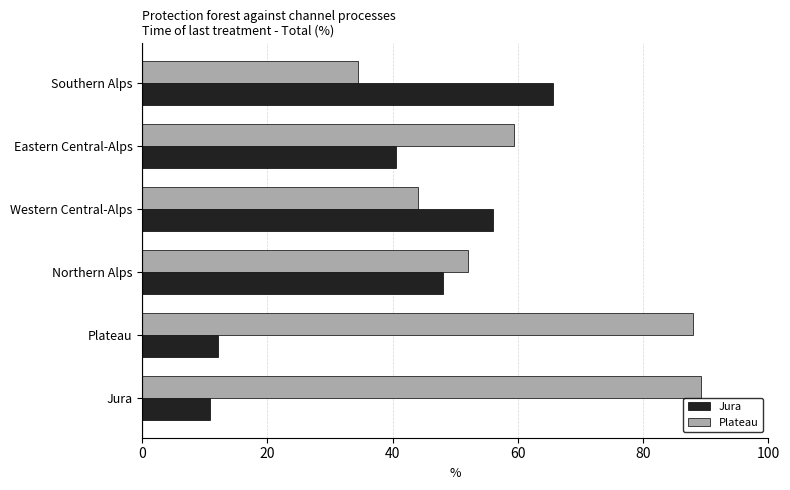

List the series in order of their overall mean, highest first.

Plateau, Jura